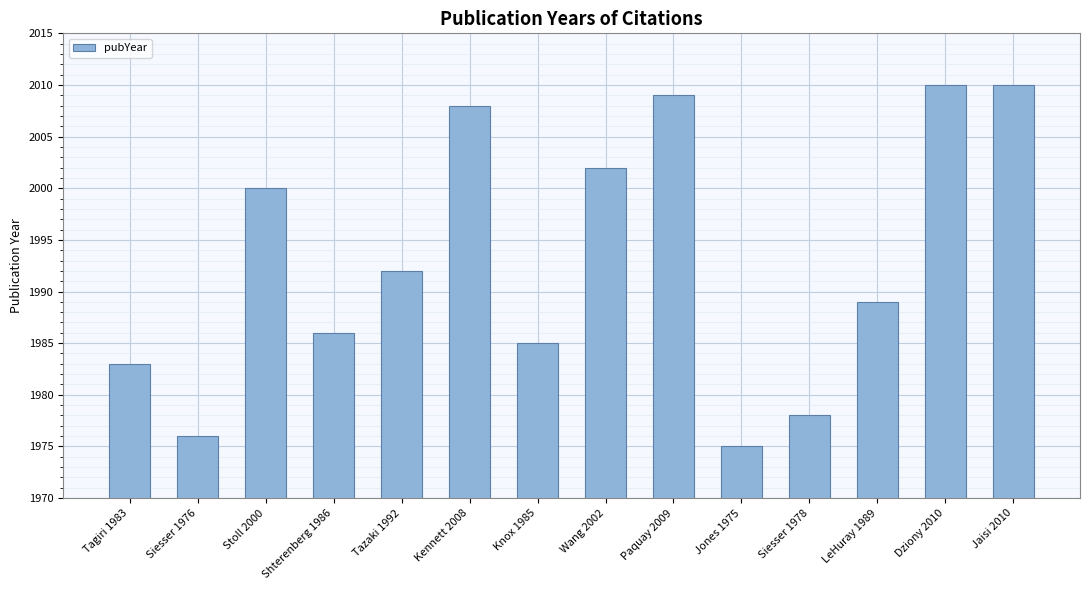

What value does the data have at Kennett 2008, to the nearest 5?

2010